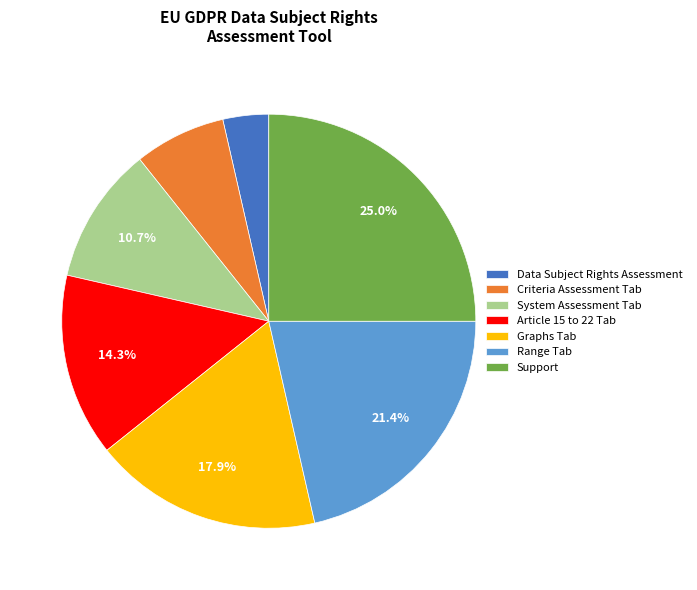

To the nearest percent, what is the difference between the Data Subject Rights Assessment and Graphs Tab slice percentages?

14%